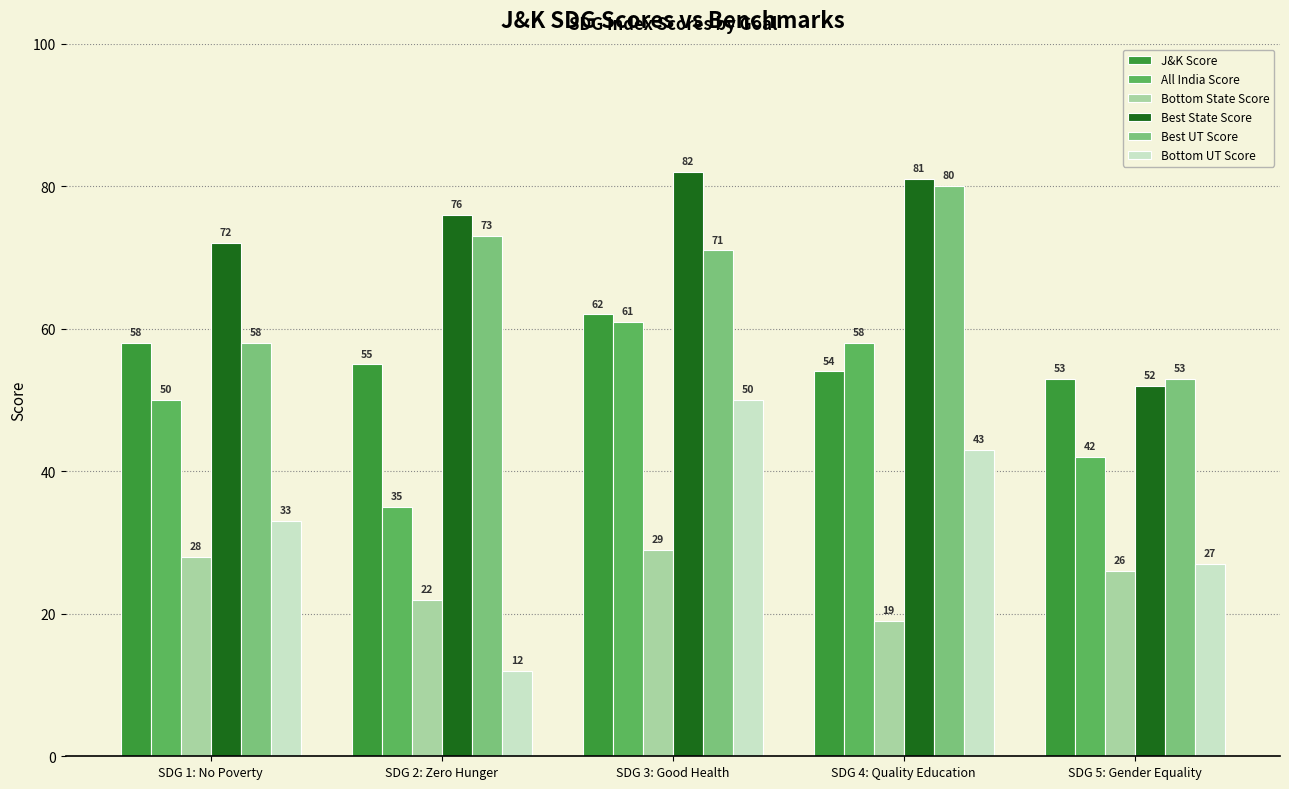

Is the value of Bottom UT Score at SDG 3: Good Health greater than the value of Best State Score at SDG 3: Good Health?

No